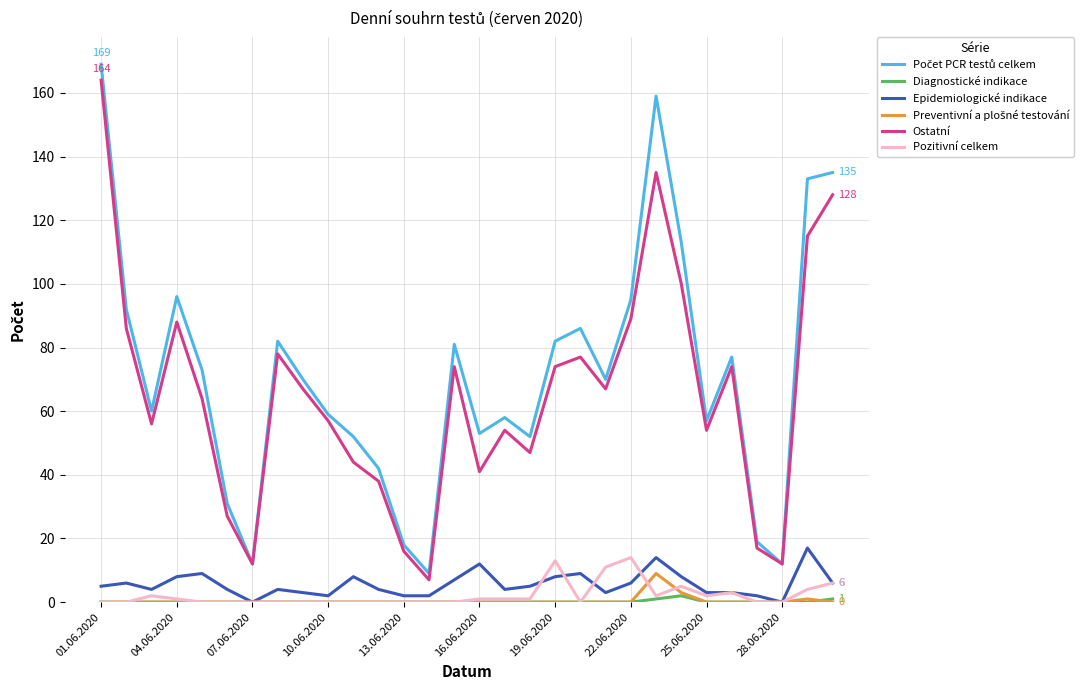

True or false: Ostatní and Epidemiologické indikace intersect in this chart.

False